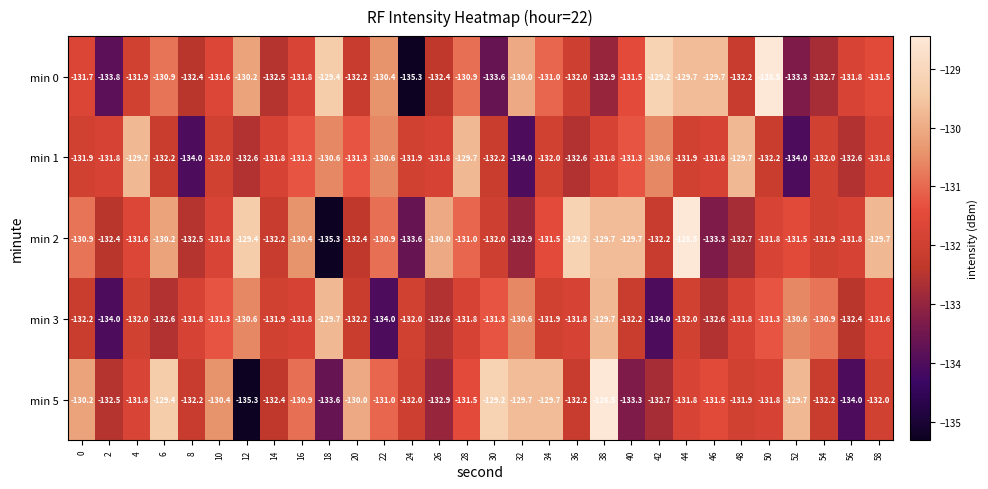

What is the highest value of the min 0 series?

-128.5